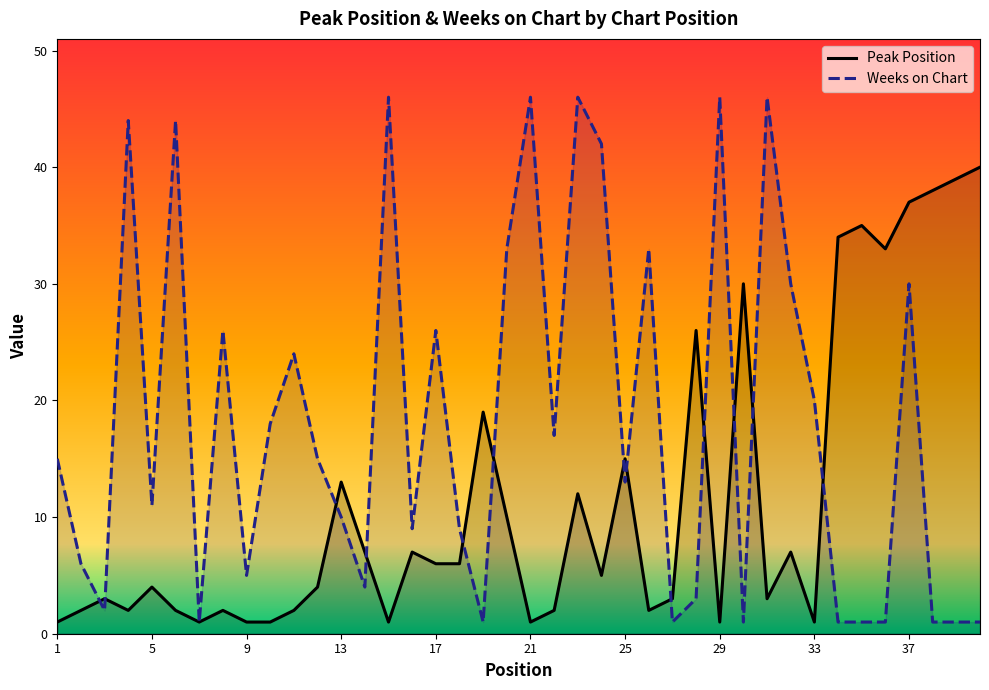

Rank the series by their maximum value, from highest to lowest.

Weeks on Chart, Peak Position